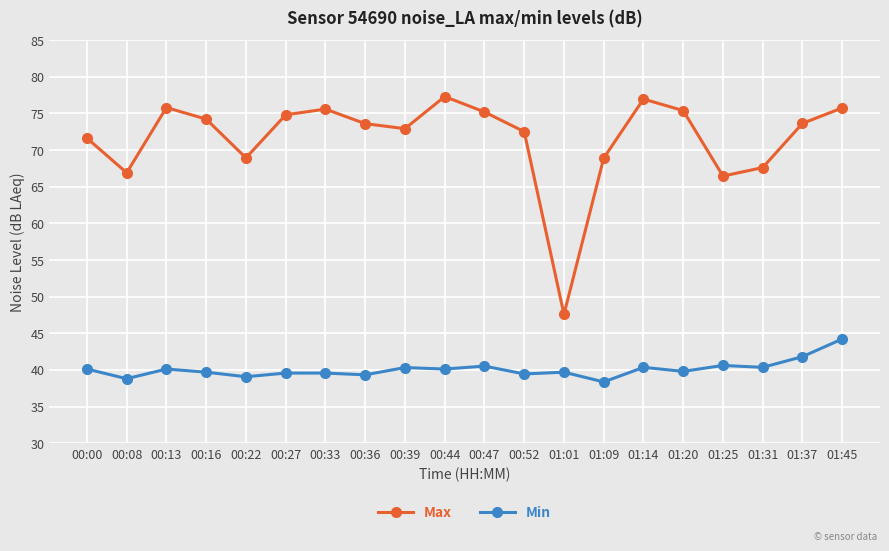

True or false: Max and Min cross at least once.

False